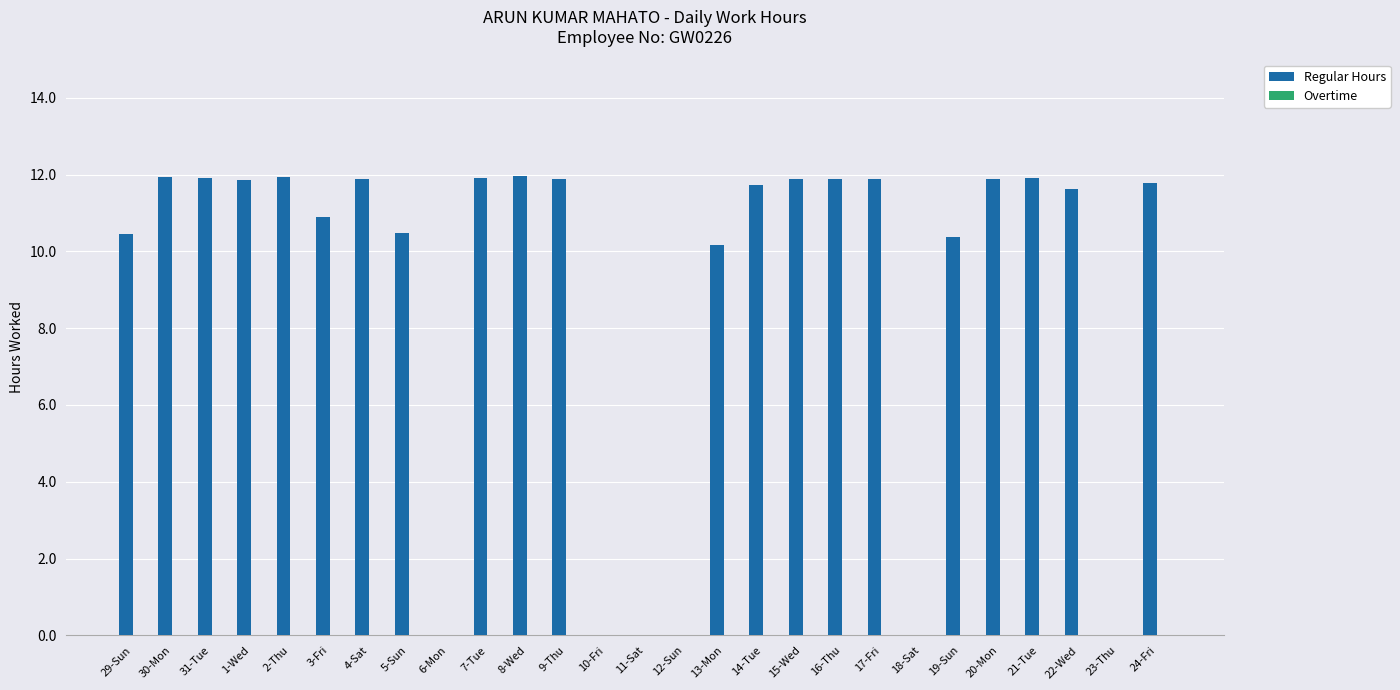

What is the maximum value shown in the chart?

12.0